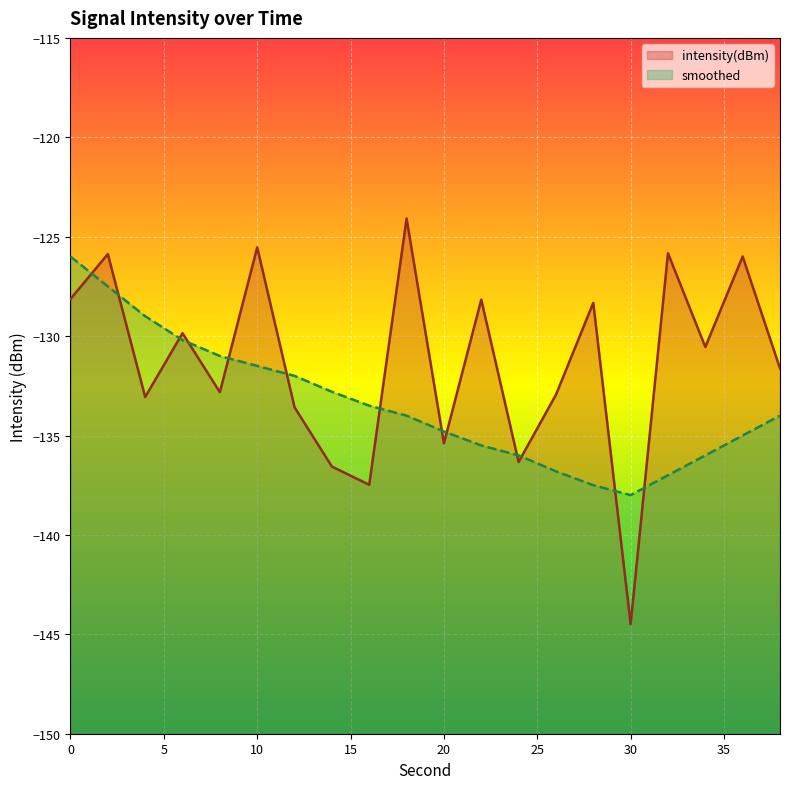

True or false: intensity(dBm) has more than 0 points higher than both neighbors.

True